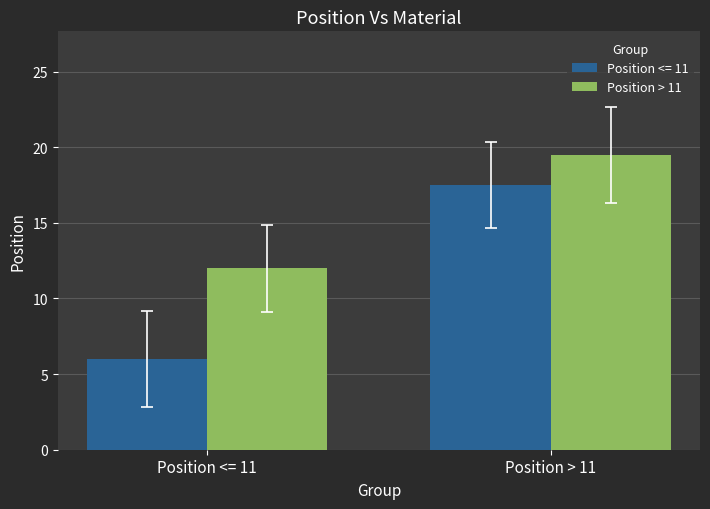

Which series has the widest spread of values?

Position <= 11